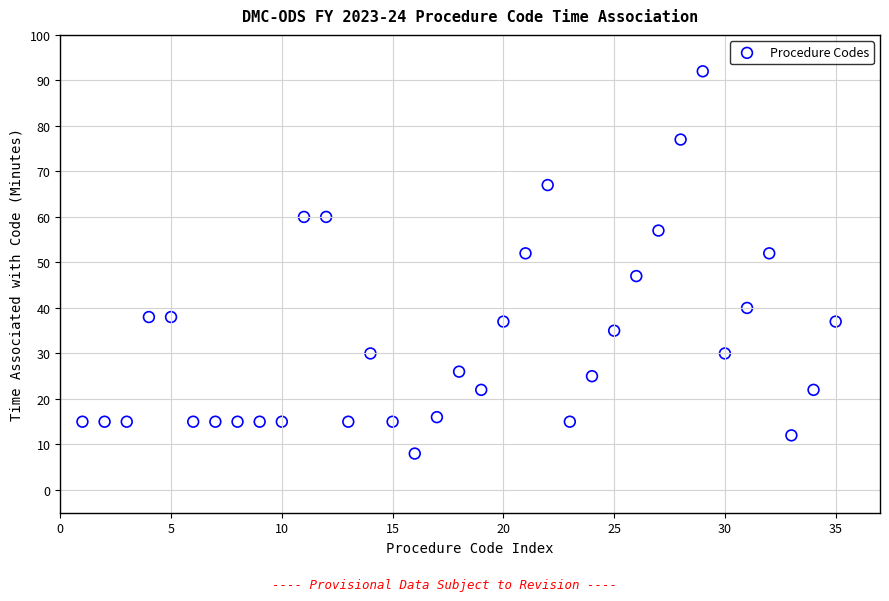

What is the range of Y values (max minus min)?

84